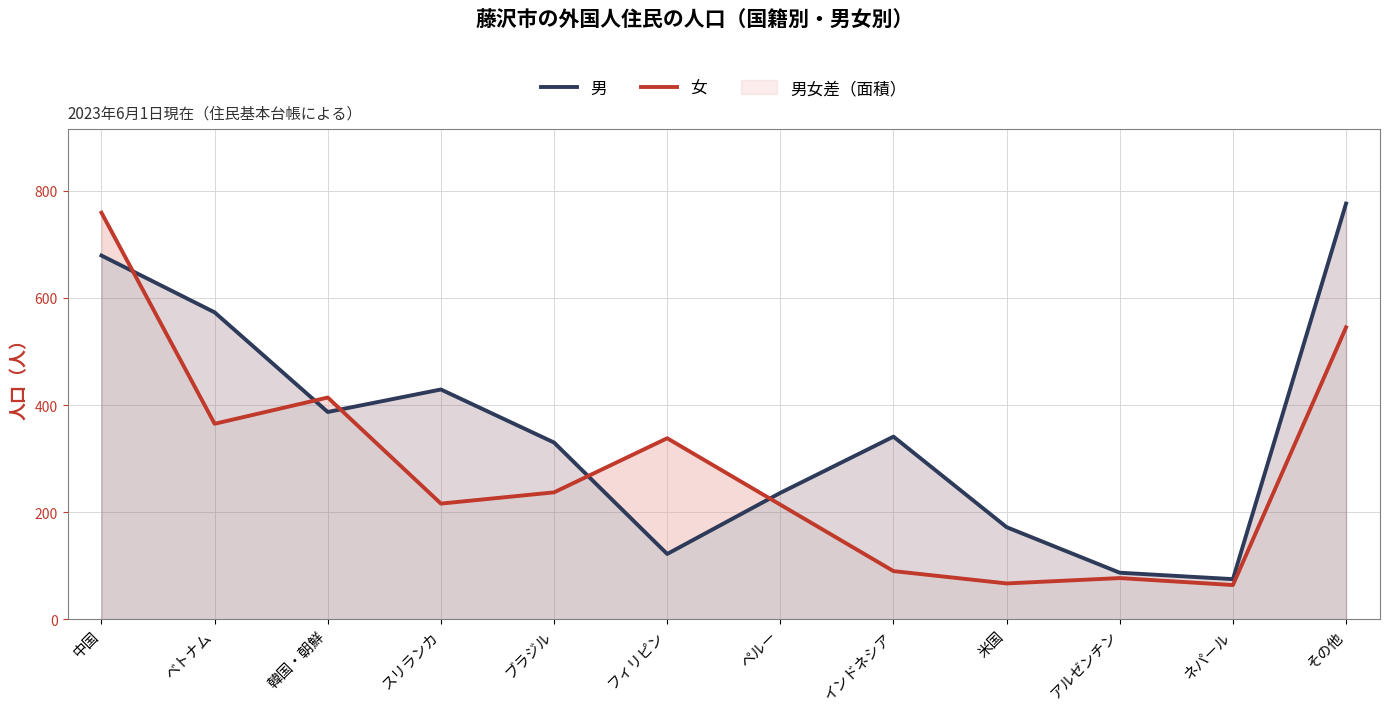

The value of 女 at ペルー is 123. True or false?

False